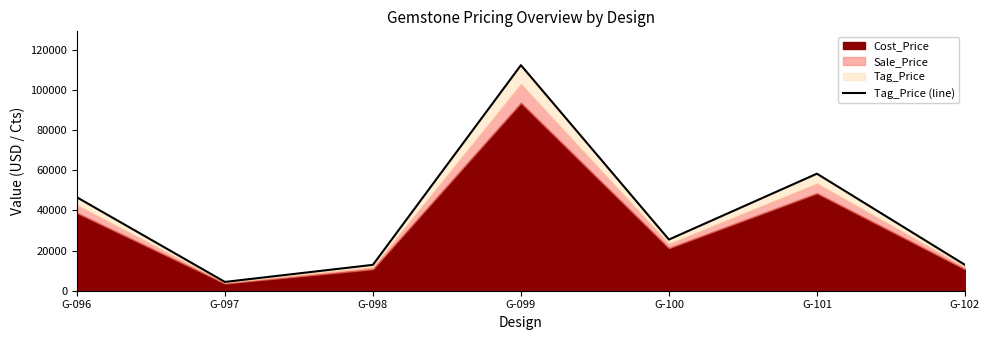

At which label is the value closest to 58395?

G-101